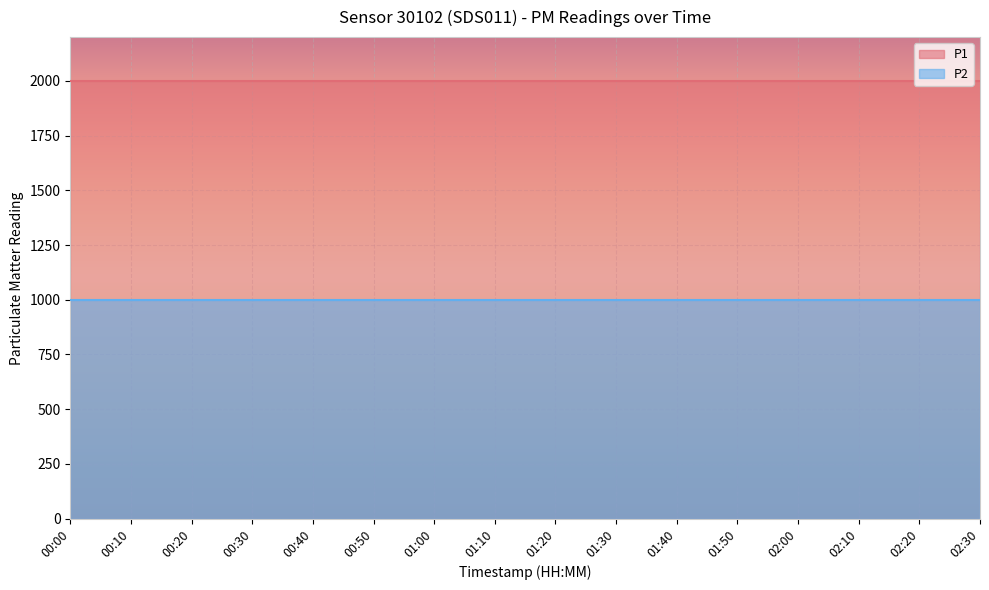

How many series are shown in this chart?

2